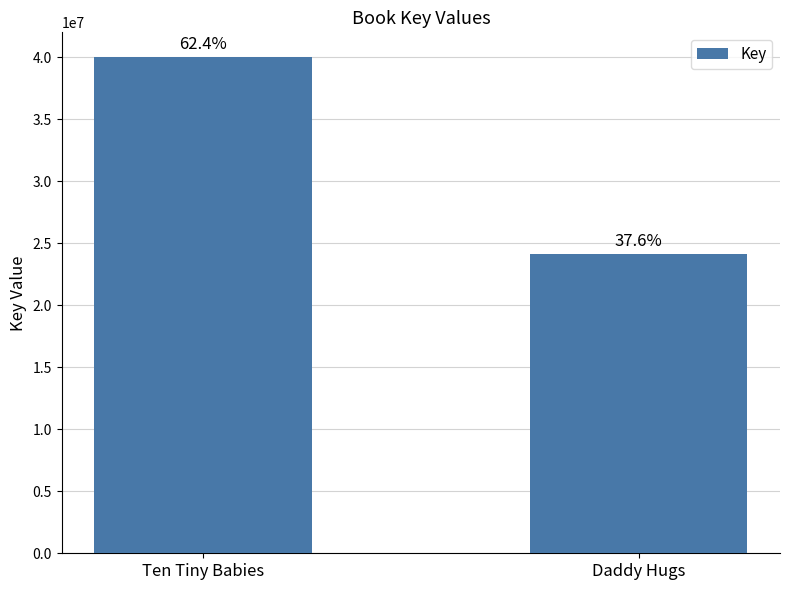

What is the label of the 2nd bar from the right?

Ten Tiny Babies